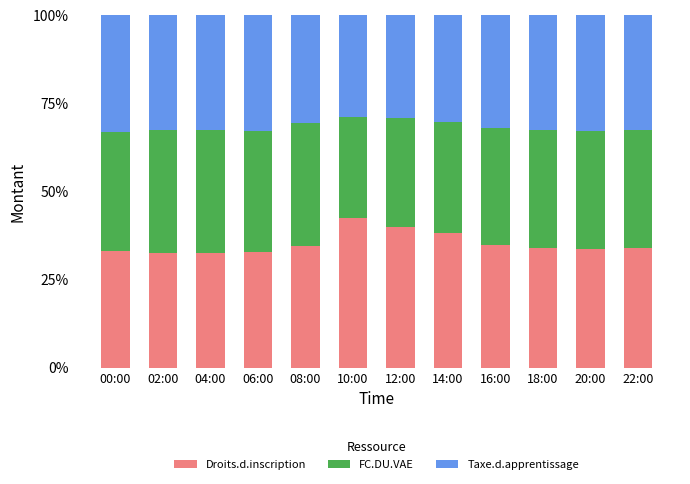

What is the total value across all series at 20:00?

100.0